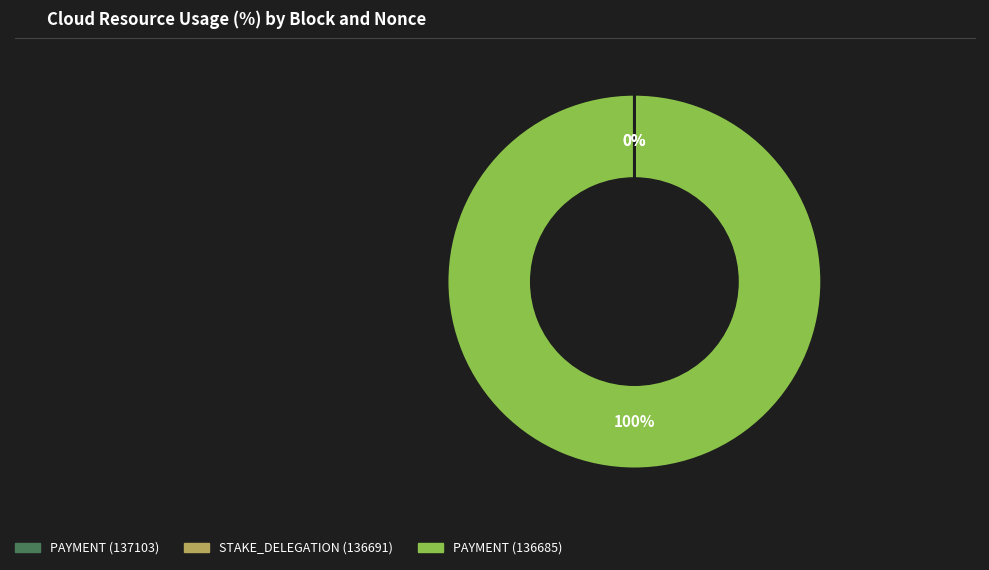

To the nearest percent, what is the difference between the largest and smallest slice percentages?

100%